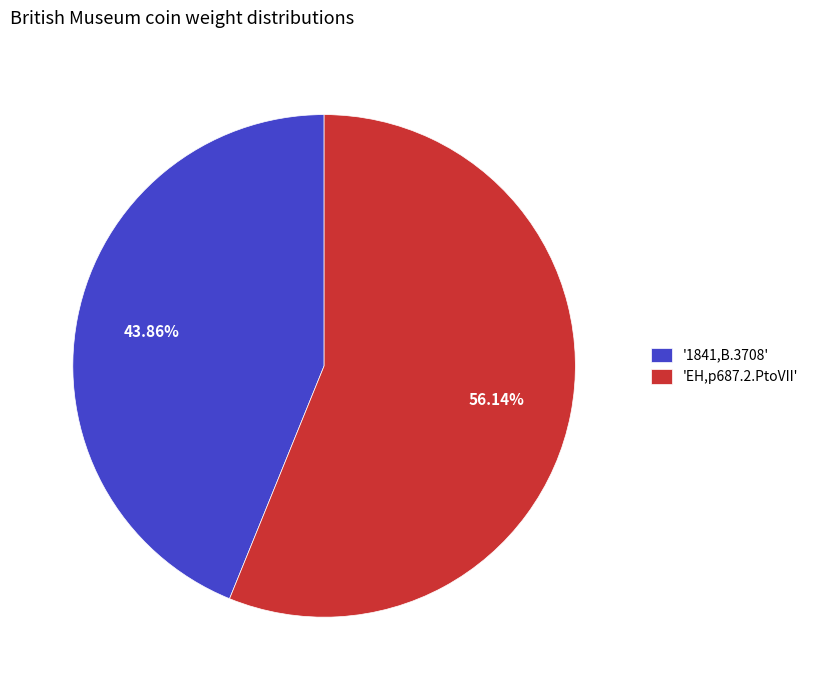

Which has a higher value, '1841,B.3708' or 'EH,p687.2.PtoVII'?

'EH,p687.2.PtoVII'